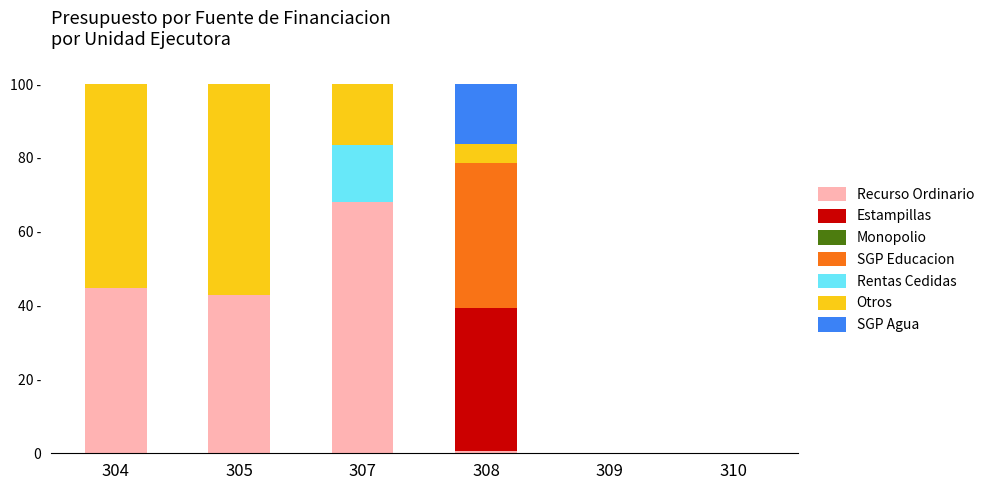

Are the bars grouped side by side (vs. stacked)?

No